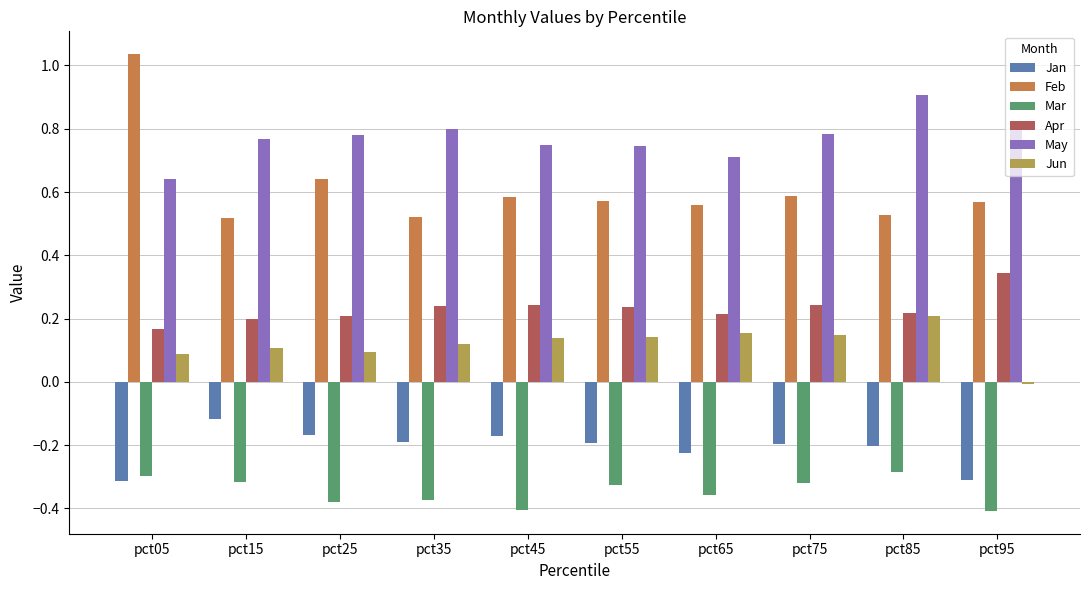

Is it true that Mar equals -0.3 at pct15?

True